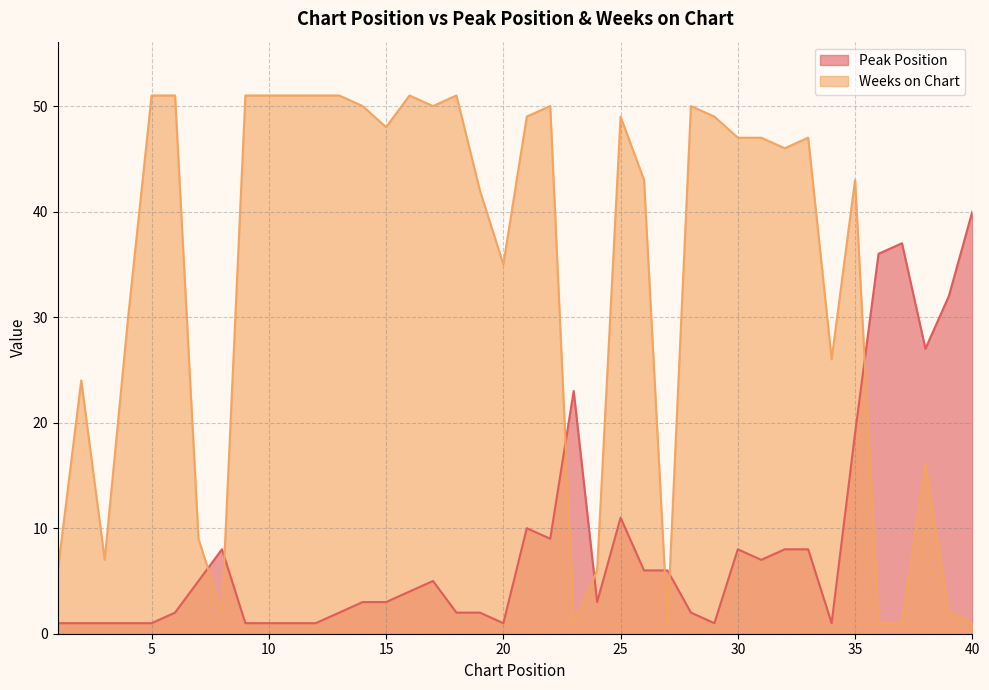

The value of Peak Position at 2 is 1. True or false?

True